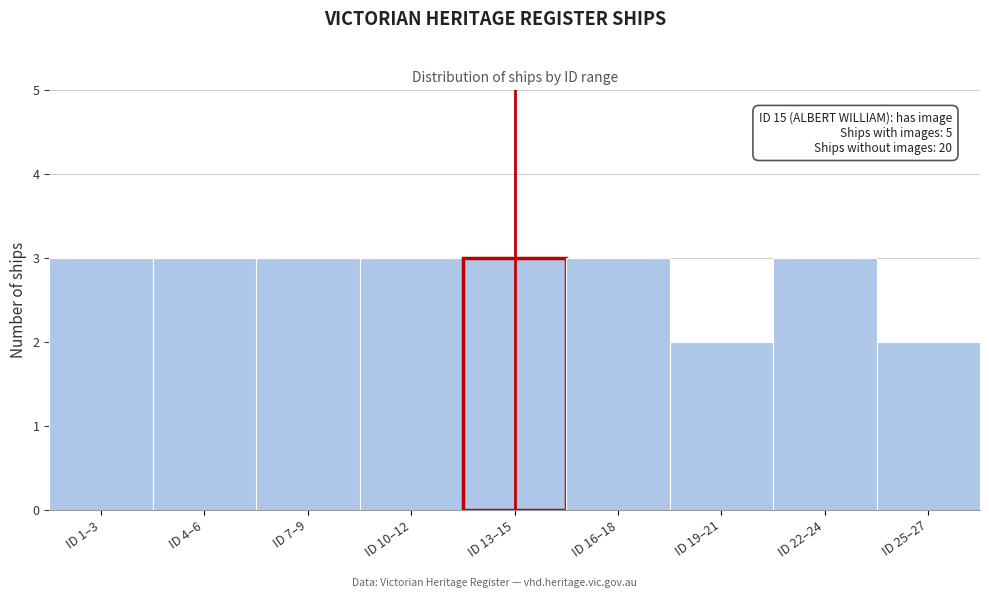

Reading left to right, list all the values displayed in this chart.

3	3	3	3	3	3	2	3	2